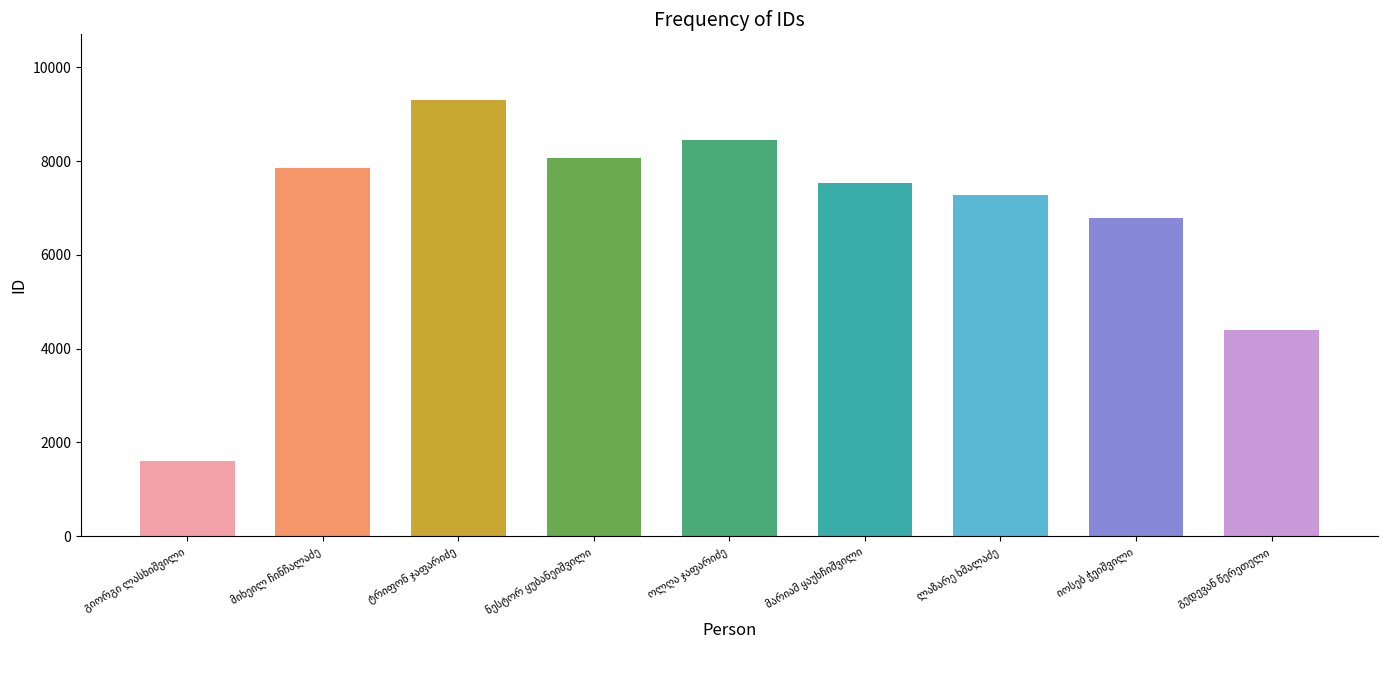

What is the difference between the maximum and minimum values?

7704